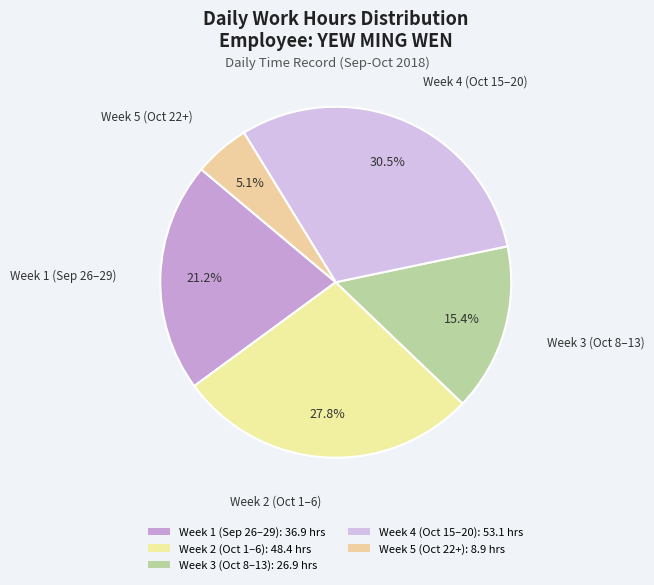

How many segments does this pie chart have?

5